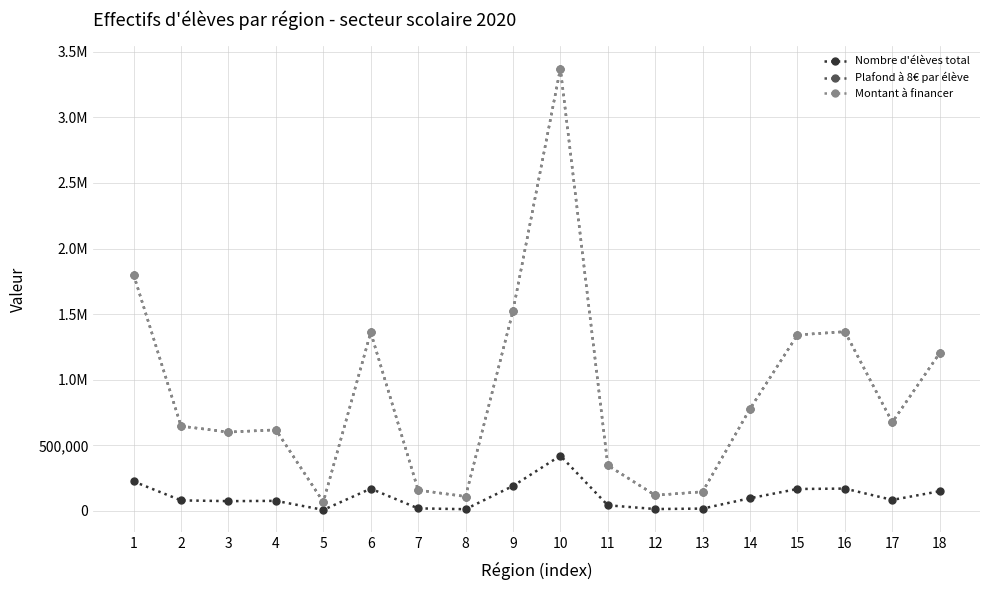

Is this an area chart (filled region under the line)?

No